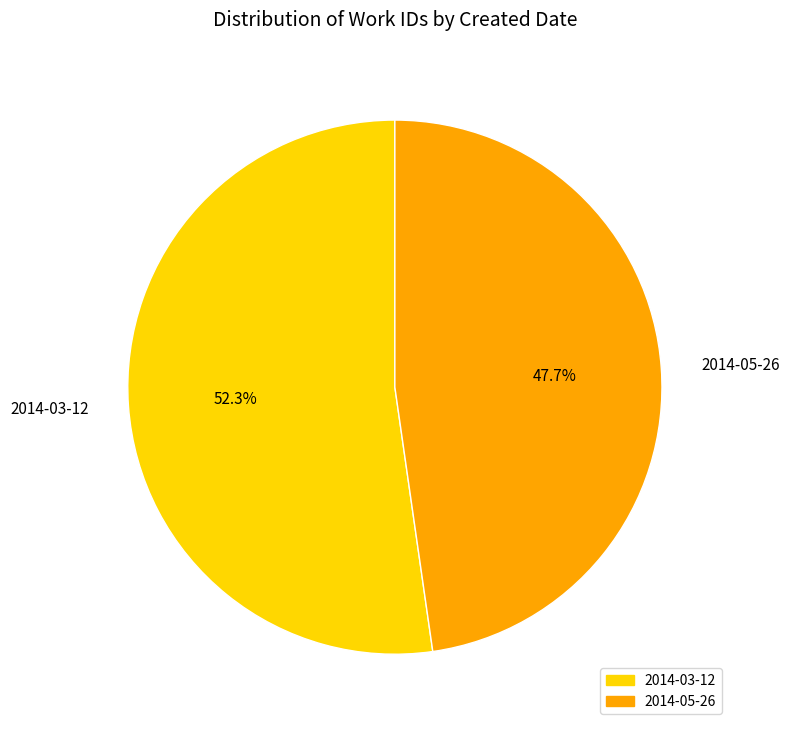

Which has a higher value, 2014-05-26 or 2014-03-12?

2014-03-12